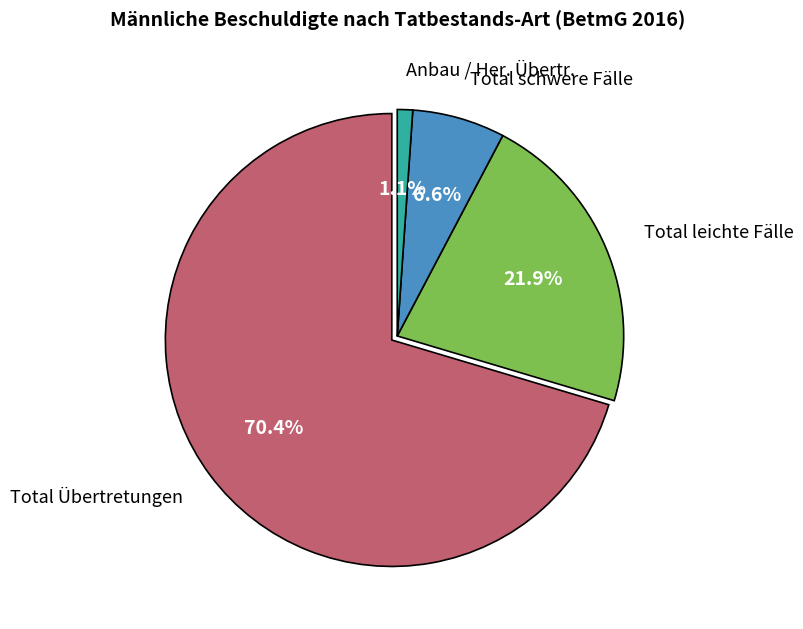

To the nearest percent, what portion does Total schwere Fälle represent?

7%